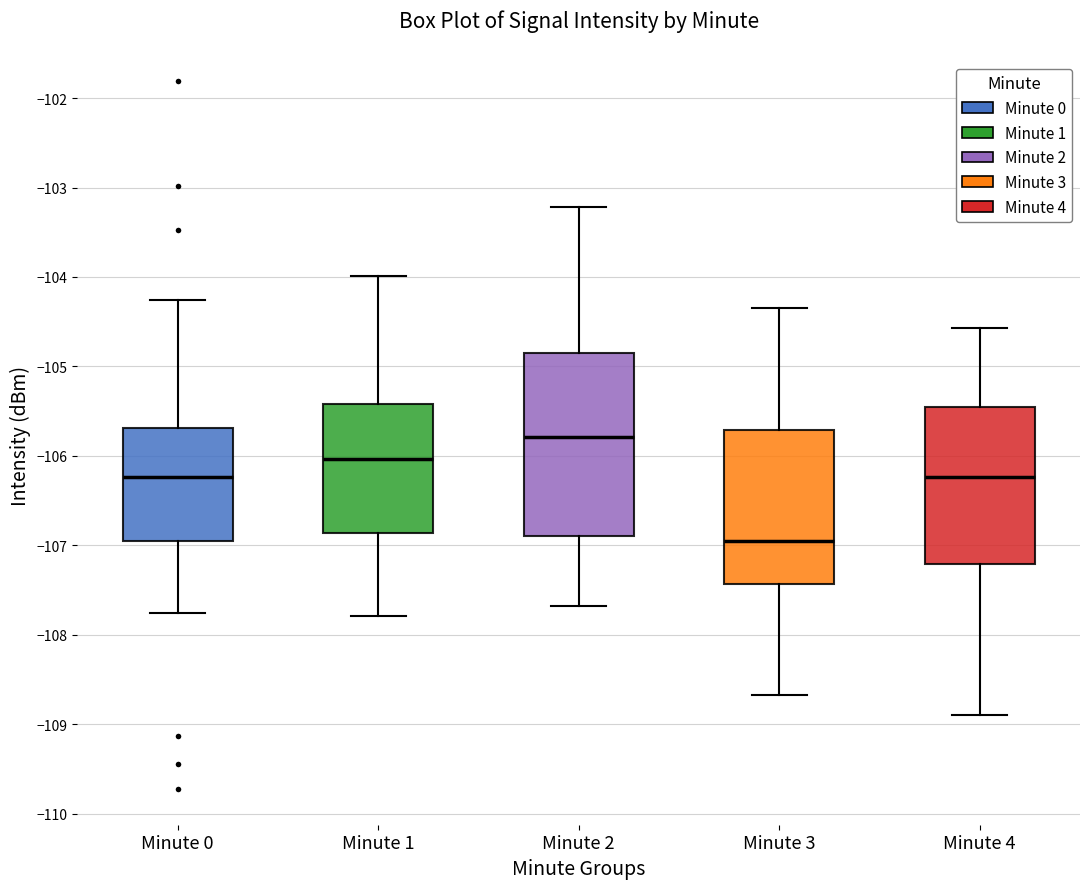

Which box is the tallest, from its lower edge to its upper edge?

Minute 2